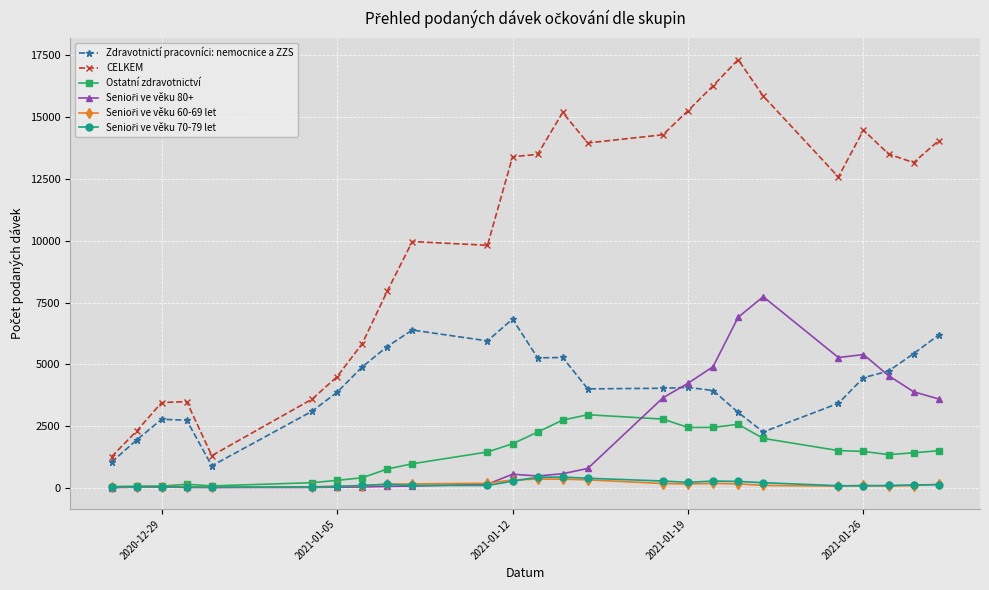

Which series has the largest total across all categories?

CELKEM